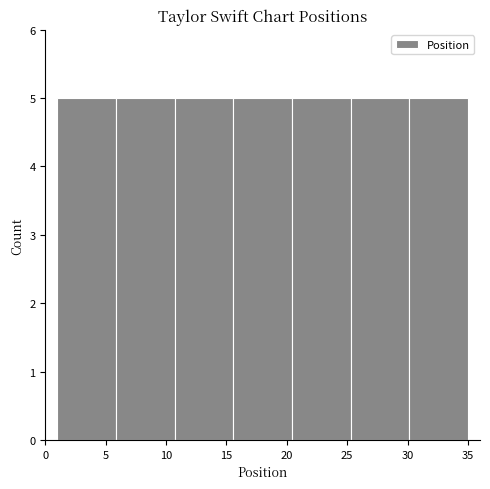

What is the height of the bar covering 6.0 to 10.5 on the x-axis? Neither the bar edges nor the heights are printed on the chart, so give them approximately, as read against the axes.

5